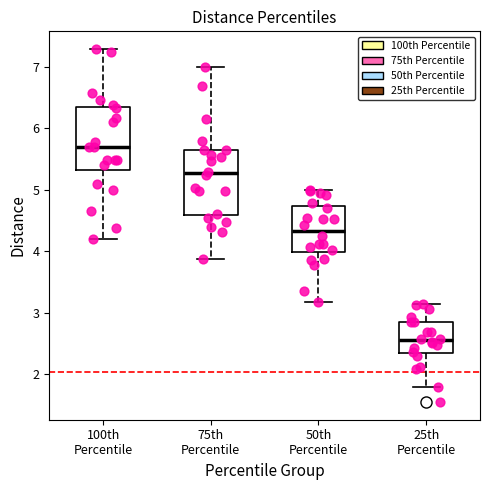

Reading left to right, read every box against the y-axis: the position of its median line, the range the box covers, and the ends of its whiskers. The values are not printed on the chart, so give them approximately, as read against the axis.

100th Percentile: median 5.7, box 5.3 to 6.3, whiskers 4.2 to 7.3
75th Percentile: median 5.3, box 4.6 to 5.6, whiskers 3.9 to 7.0
50th Percentile: median 4.3, box 4.0 to 4.7, whiskers 3.2 to 5.0
25th Percentile: median 2.5, box 2.3 to 2.8, whiskers 1.8 to 3.1